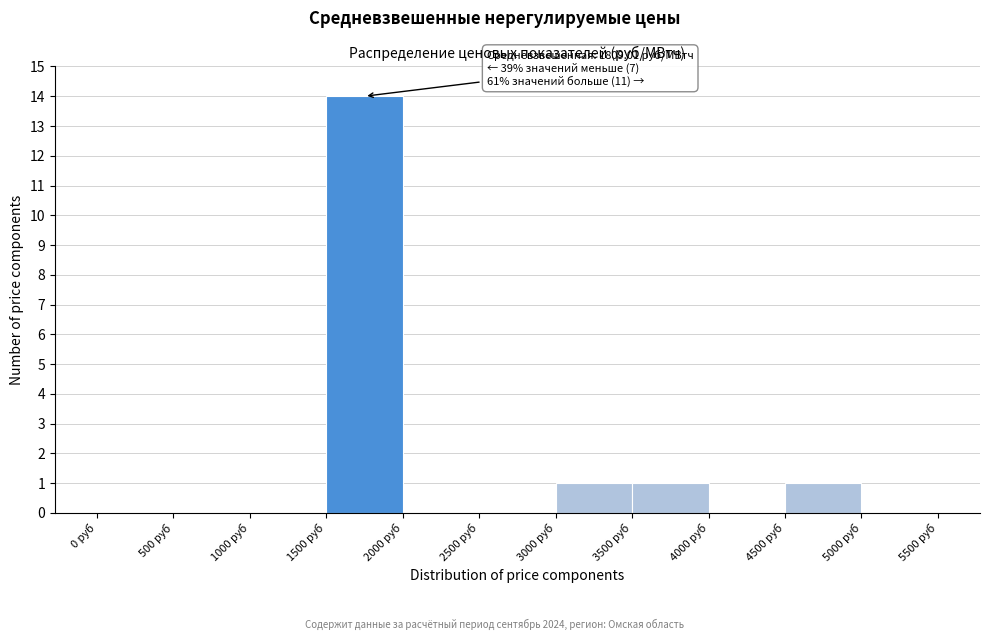

Which range on the x-axis has the tallest bar?

1500 to 2000